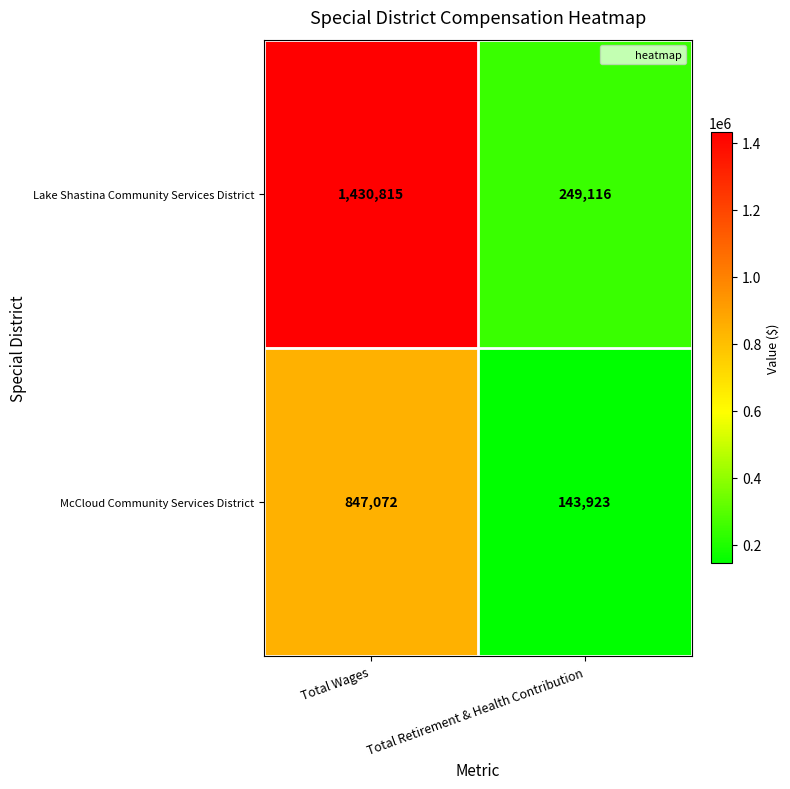

At which label is McCloud Community Services District closest to 495497?

Total Retirement & Health Contribution